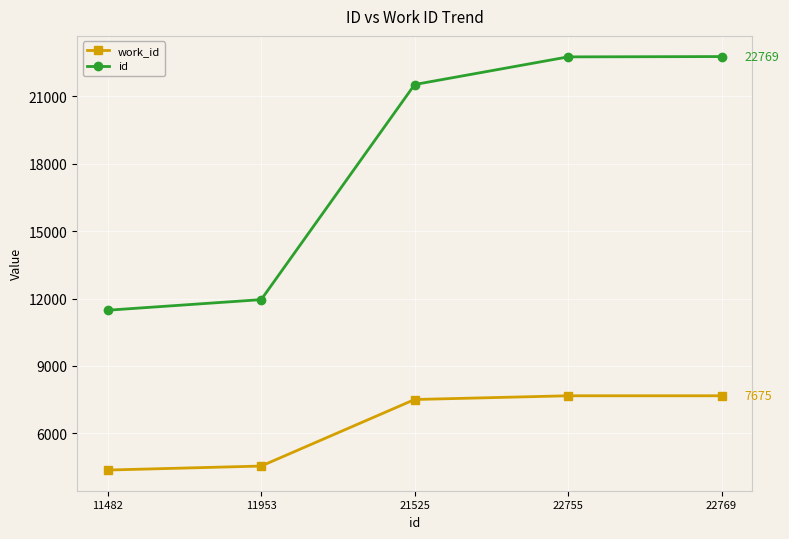

How many values in the work_id series are below 7509?

2